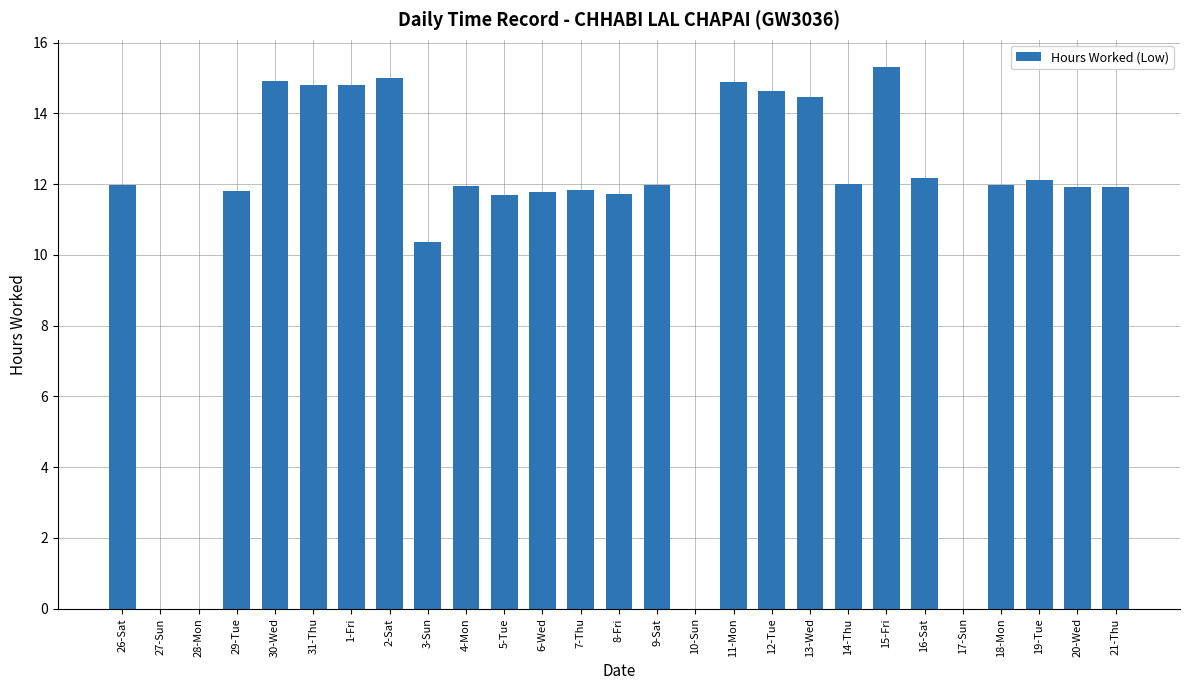

What is the sum of all values?

296.0